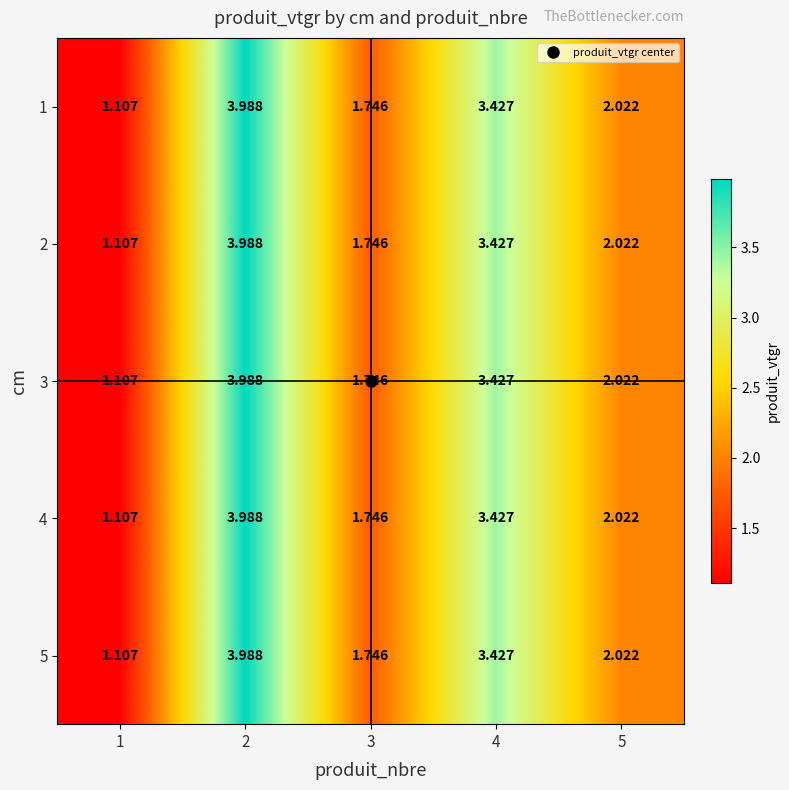

How many values in the 2 series exceed 2?

3